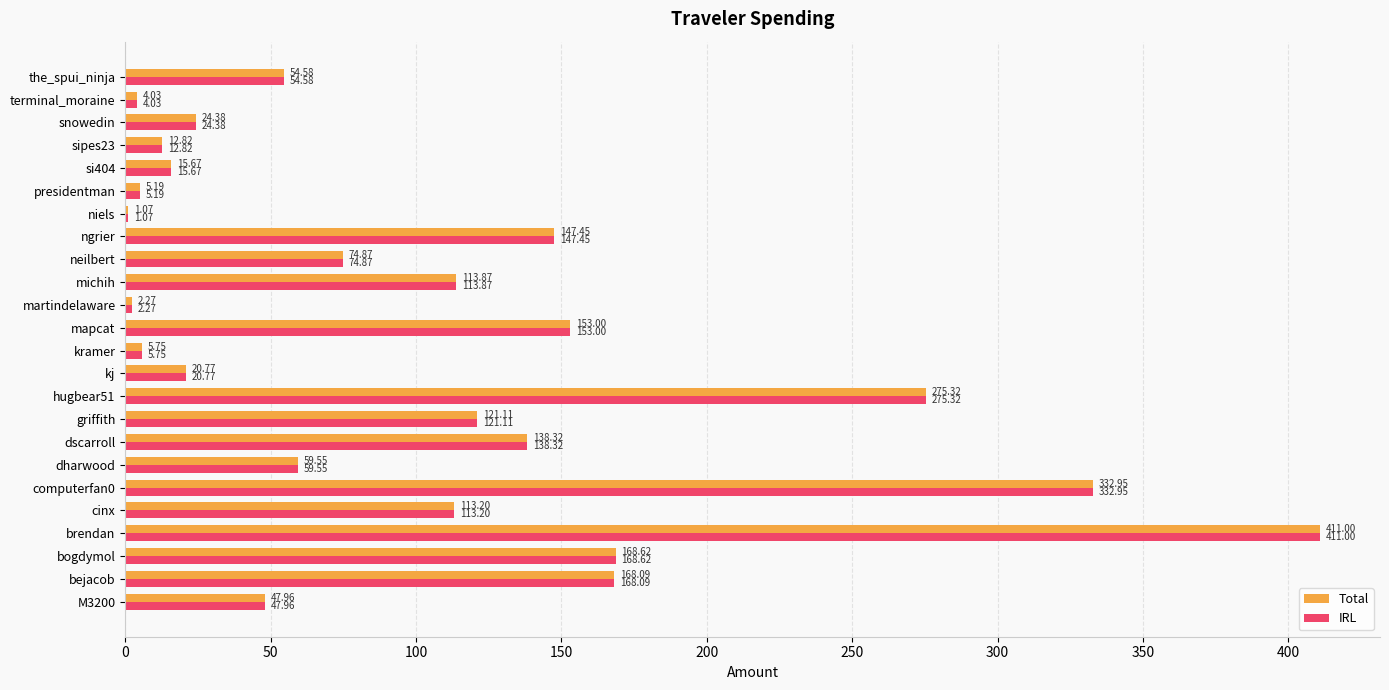

At which label is IRL closest to 206?

bogdymol